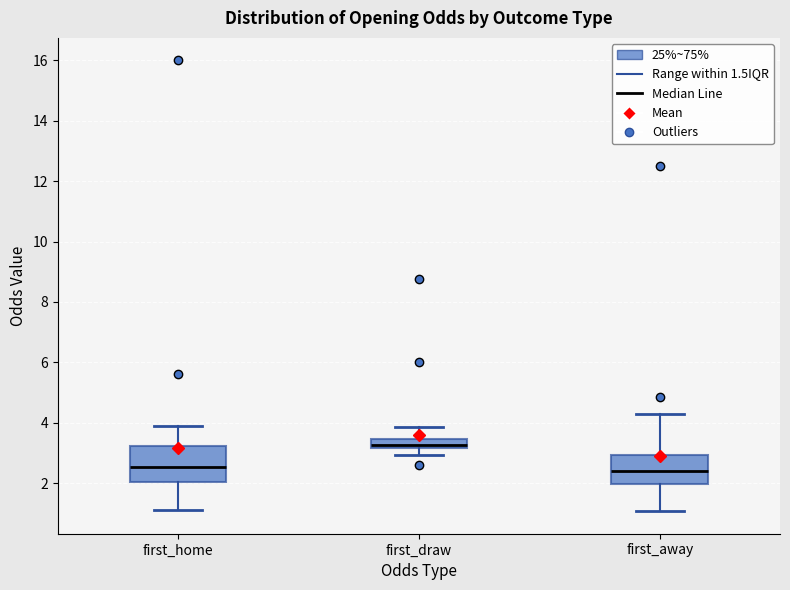

Reading left to right, transcribe this box plot: for each box, give where its median line is, the range the box spans, and where its two whiskers end, as read against the y-axis. The values are not printed on the chart, so give them approximately, as read against the axis.

first_home: median 2.6, box 2.0 to 3.2, whiskers 1.2 to 4.0
first_draw: median 3.2 (just above the box's lower edge), box 3.2 to 3.4, whiskers 3.0 to 3.8
first_away: median 2.4, box 2.0 to 3.0, whiskers 1.0 to 4.4